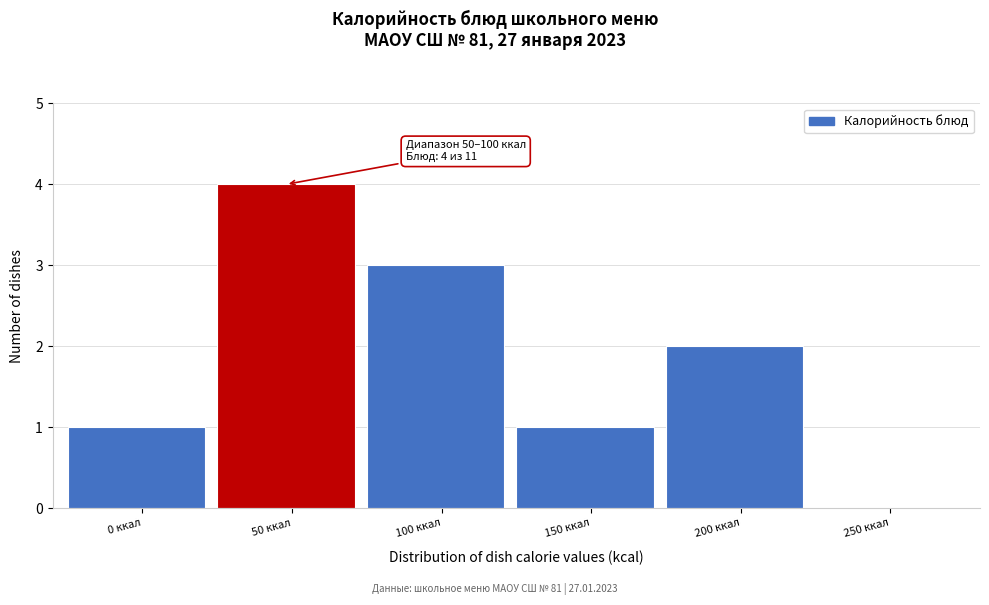

Reading left to right, list all the values displayed in this chart.

0 ккал=1	50 ккал=4	100 ккал=3	150 ккал=1	200 ккал=2	250 ккал=0